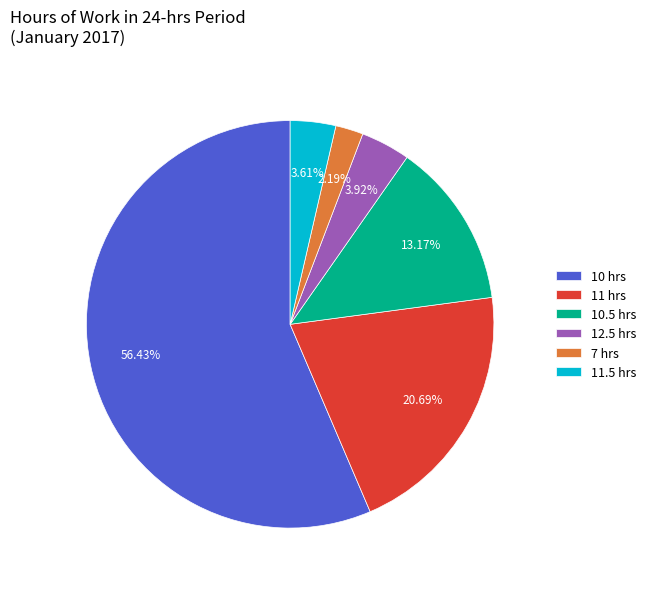

Which has a higher value, 11 hrs or 10.5 hrs?

11 hrs